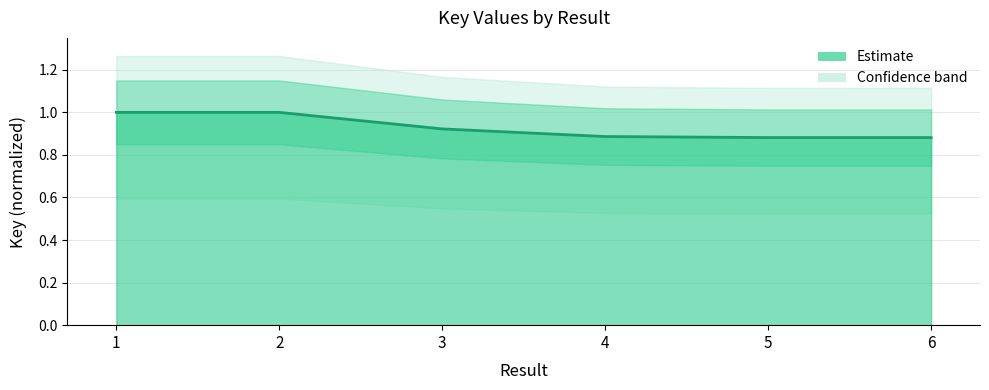

How many categories are shown in the chart?

6